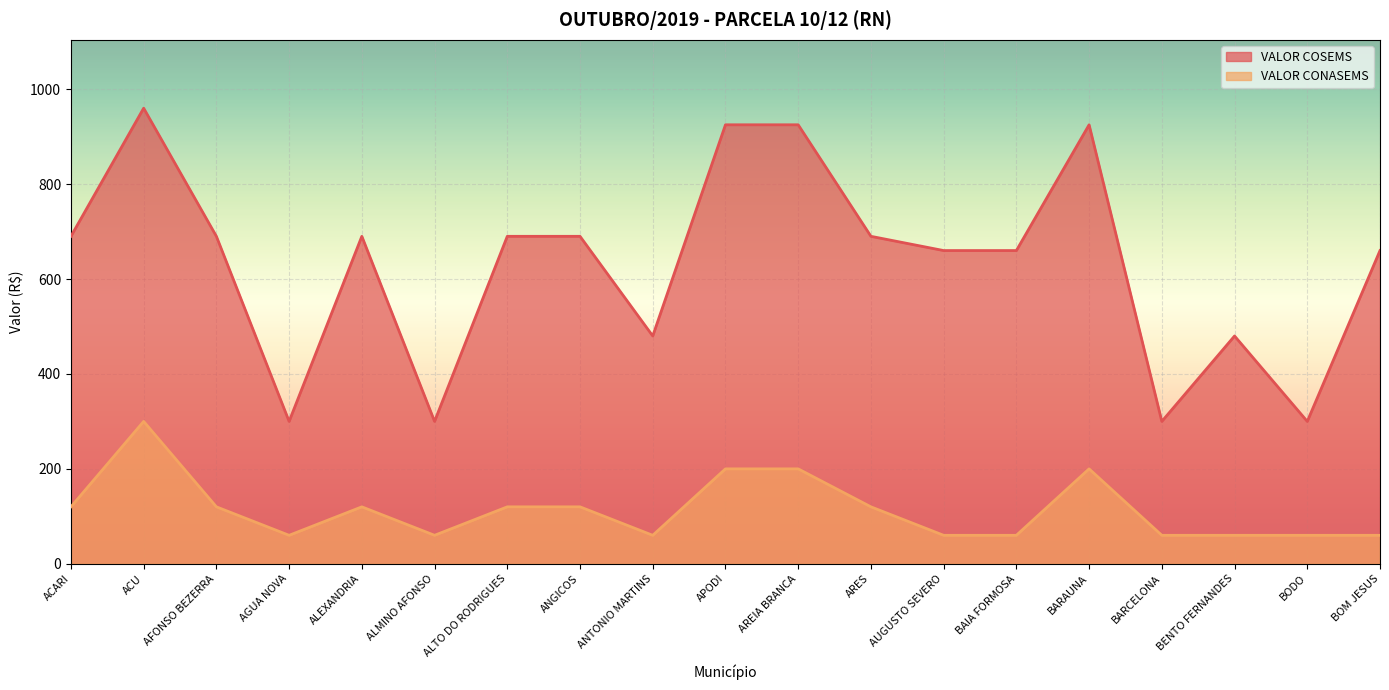

Between ALMINO AFONSO and AUGUSTO SEVERO, which series saw the biggest shift?

VALOR COSEMS